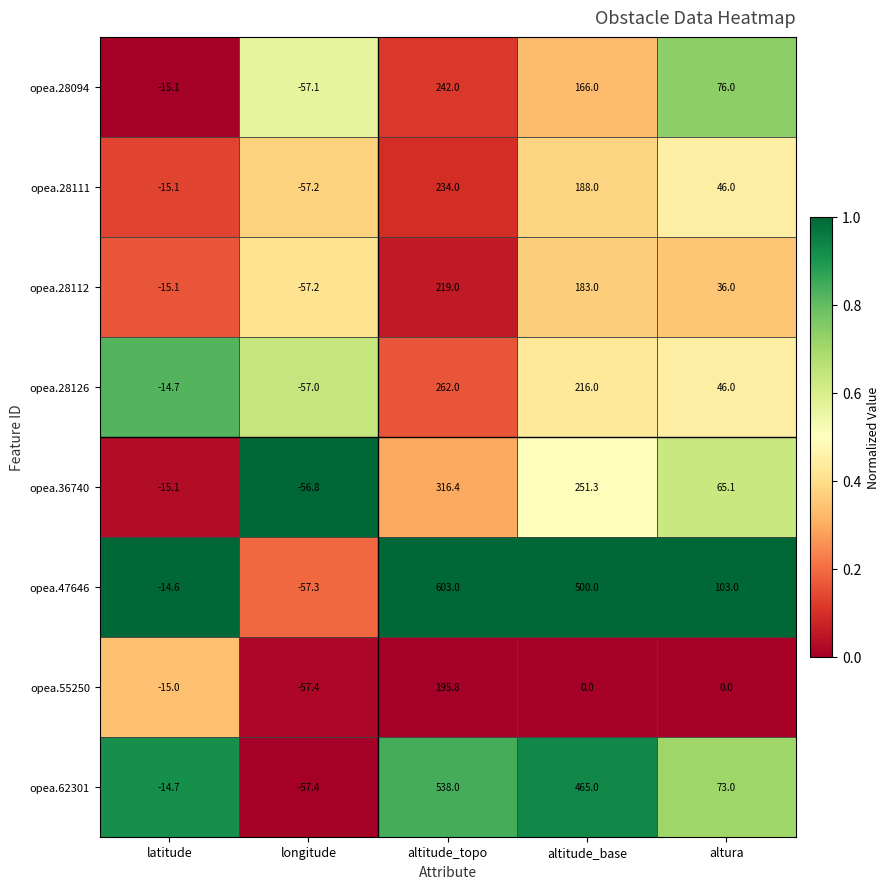

What is the total value across all series at altitude_topo?

2610.2